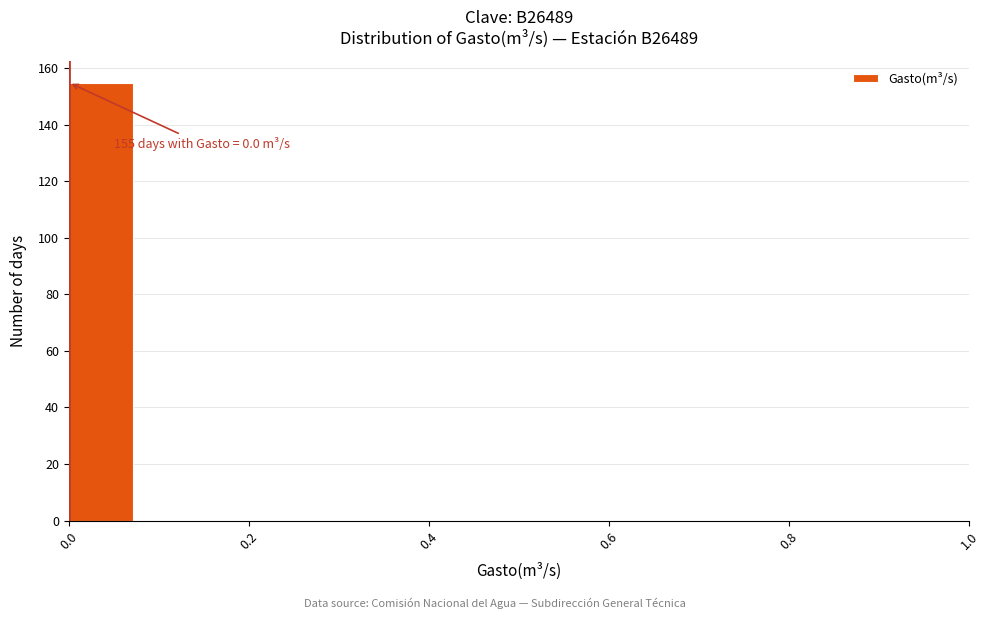

Around what value on the x-axis is the tallest bar? Give the approximate position of its centre, as read against the axis.

0.04